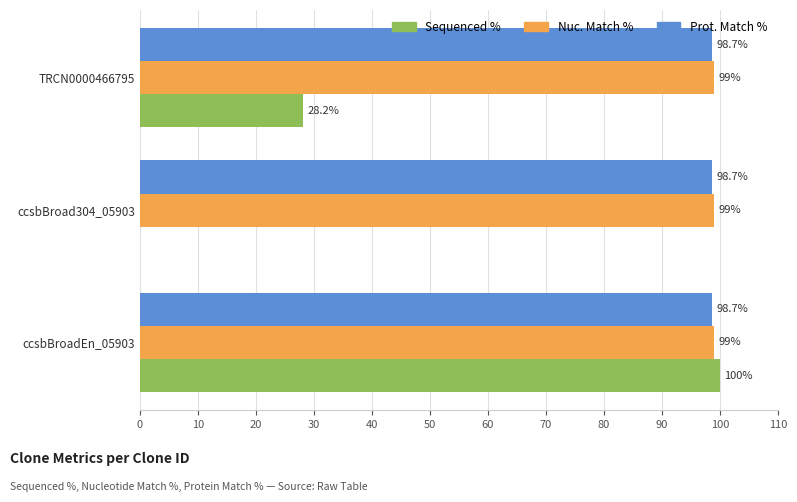

Which series has the largest total across all categories?

Nuc. Match %